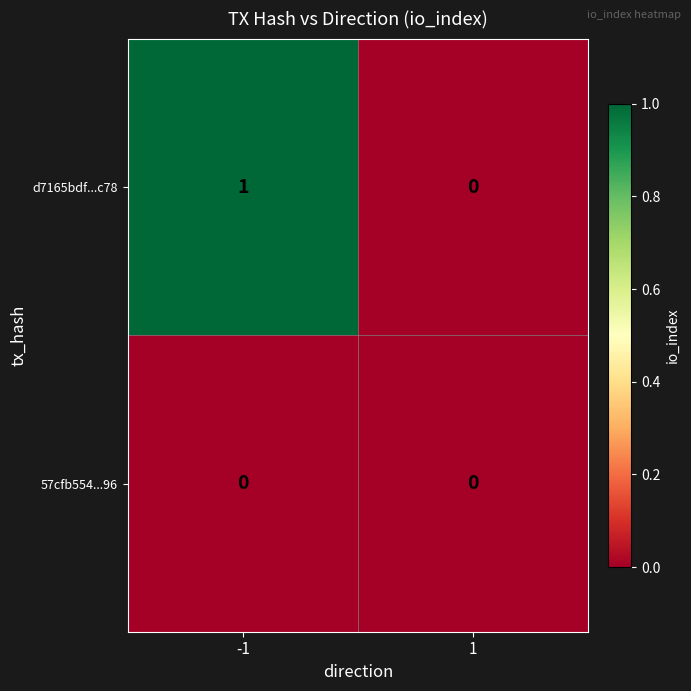

Which series has the largest range (max minus min)?

d7165bdf...c78